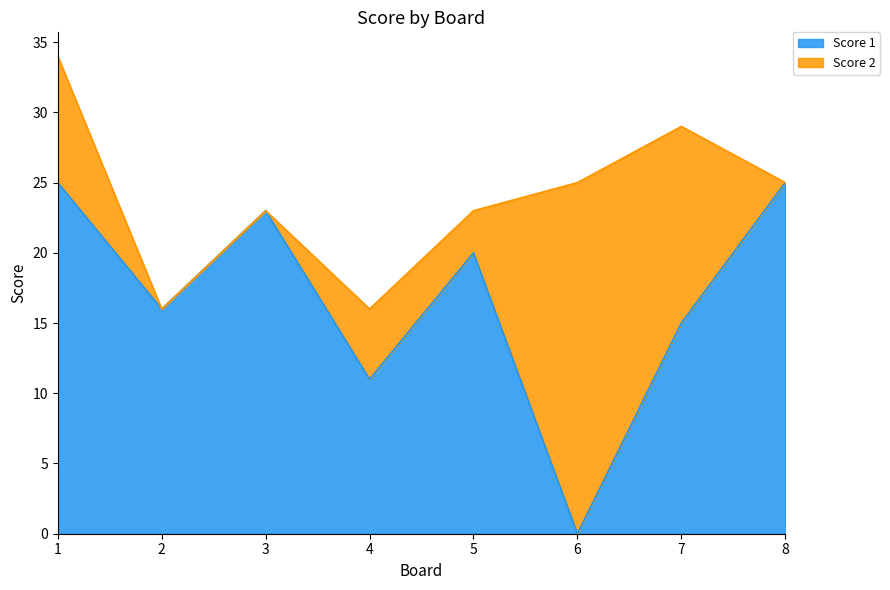

At which category does the chart reach its minimum across all series?

6